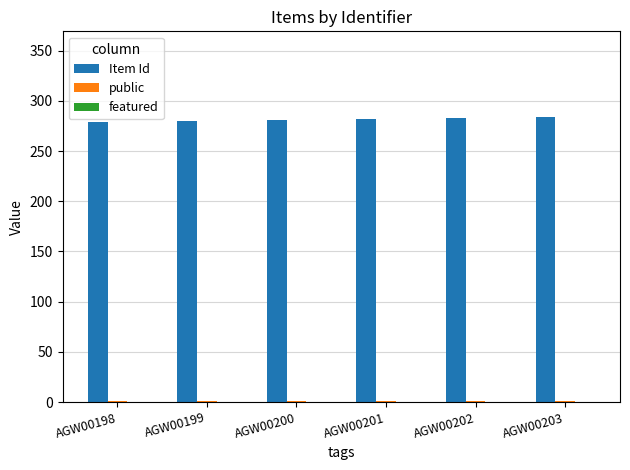

Which series has the largest total across all categories?

Item Id